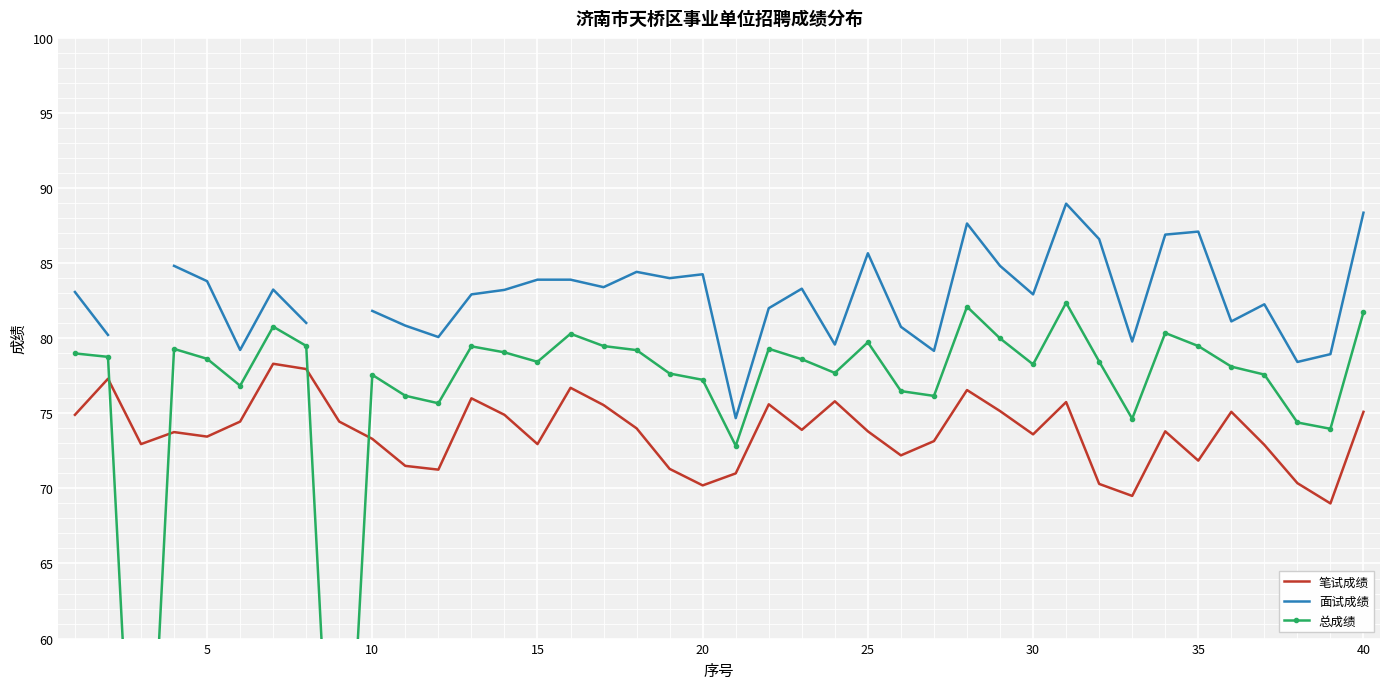

How many interior local valleys does the 笔试成绩 series have?

11